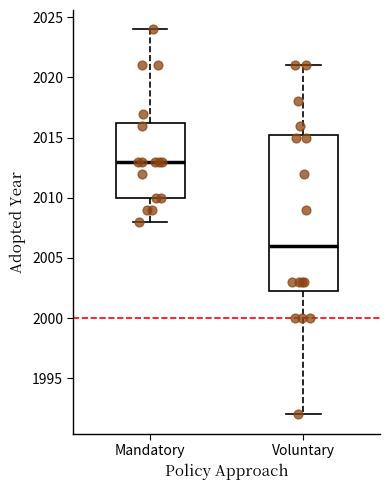

Which box has the lowest median line?

Voluntary